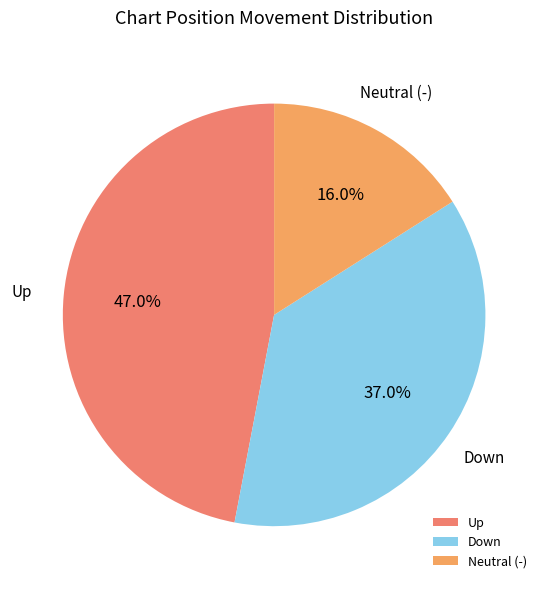

Rank the categories by value from highest to lowest.

Up, Down, Neutral (-)